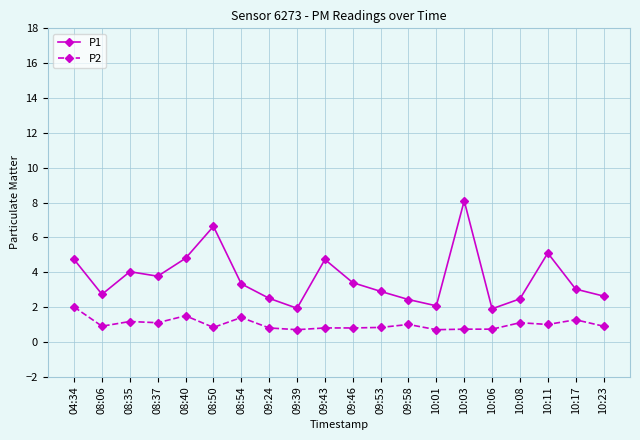

Which series has the largest total across all categories?

P1